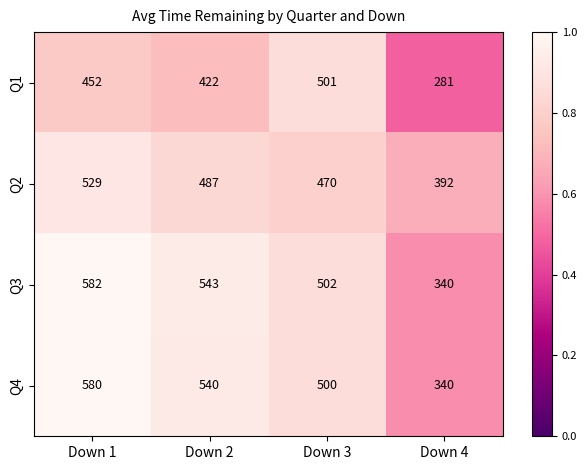

List the series in order of their peak value, lowest first.

Q1, Q2, Q4, Q3